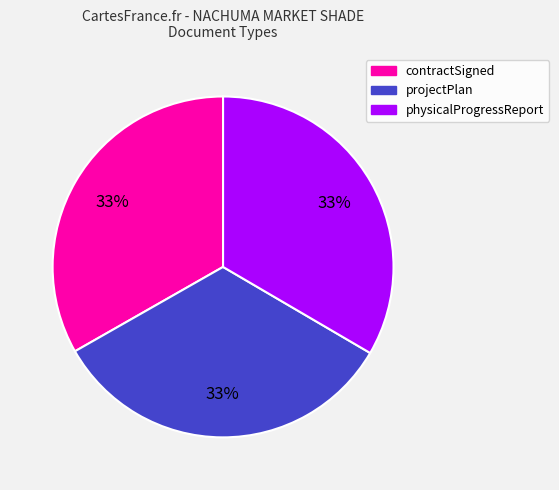

Is there a majority slice in this chart?

No